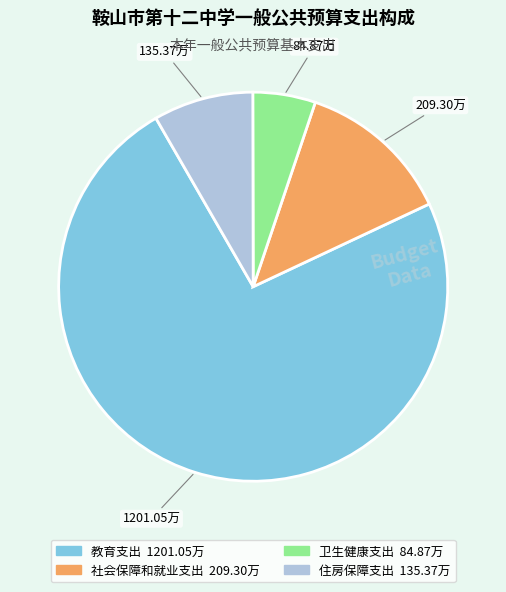

Is the sum of 卫生健康支出 and 教育支出 greater than half?

Yes